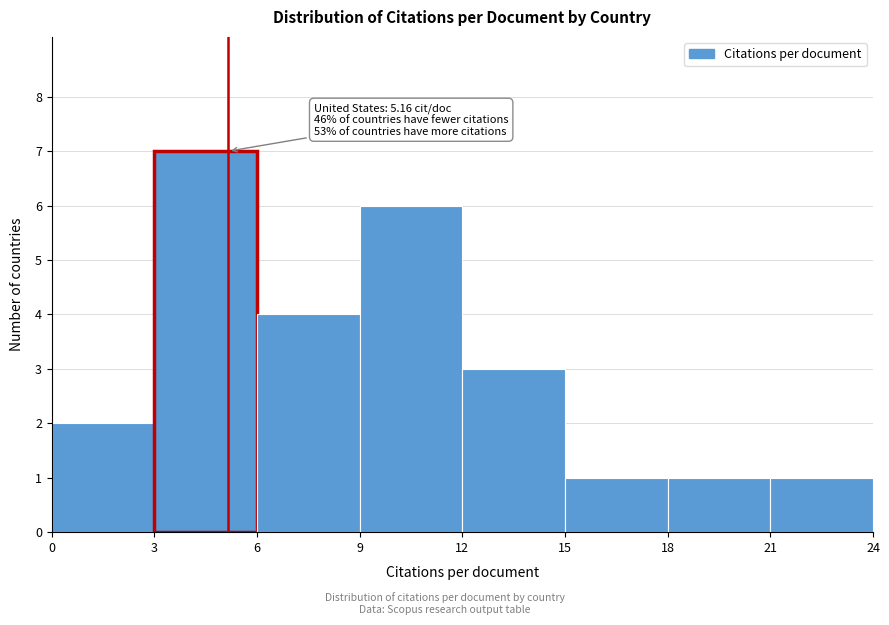

Which range on the x-axis has the tallest bar?

3 to 6